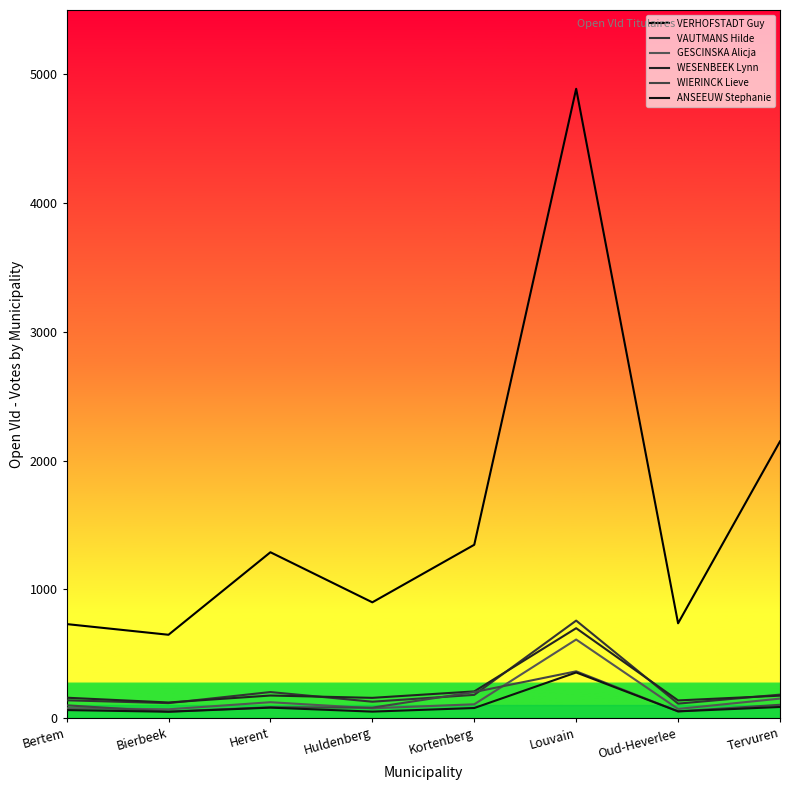

How many lines are shown in the chart?

6